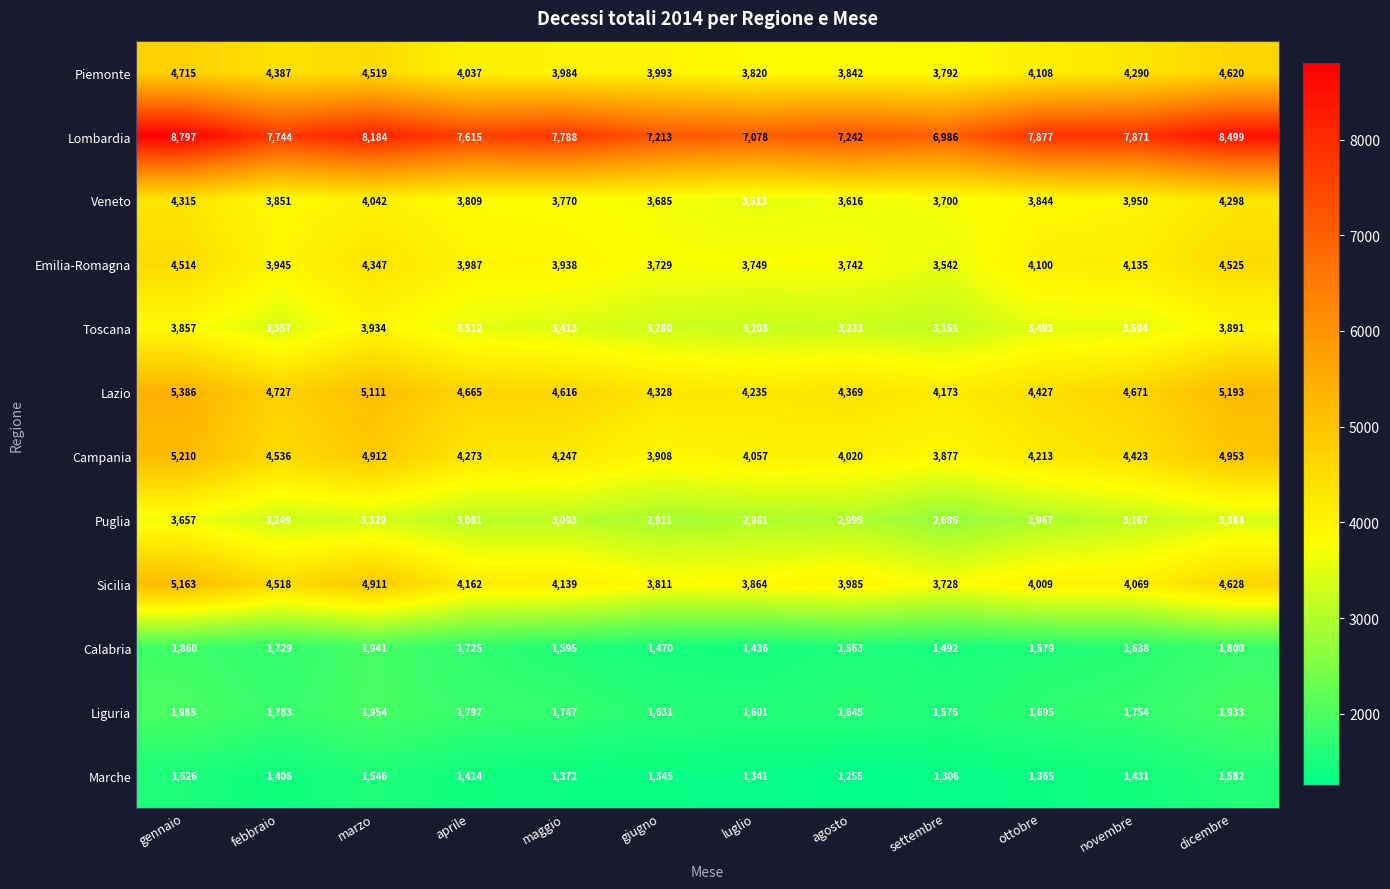

What is the total value across all series at dicembre?

49306